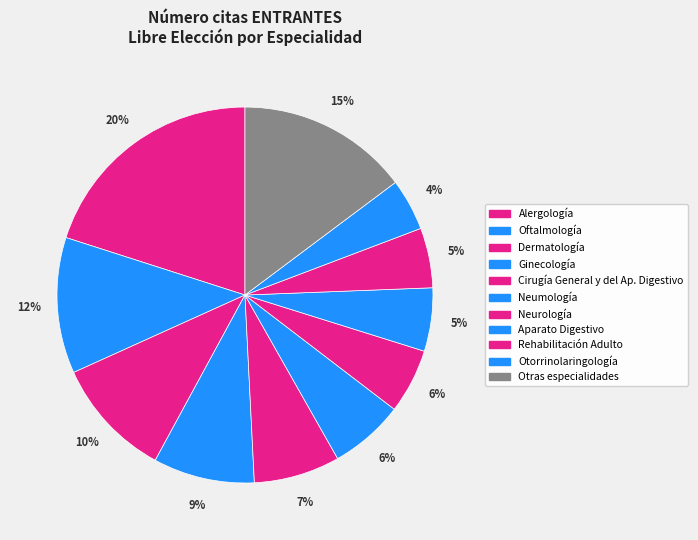

What percentage is the Oftalmología slice, to the nearest percent?

12%